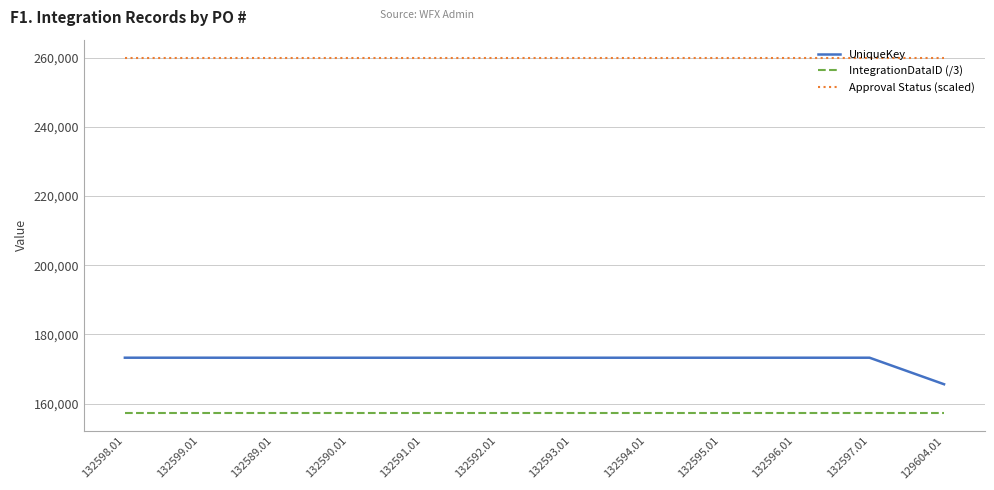

True or false: UniqueKey and Approval Status (scaled) cross at least once.

False